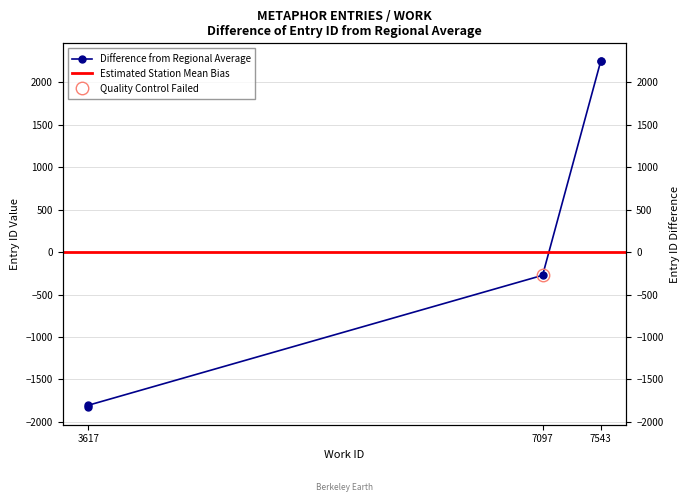

What is the difference between the values at 7543 and 7097?

2527.0